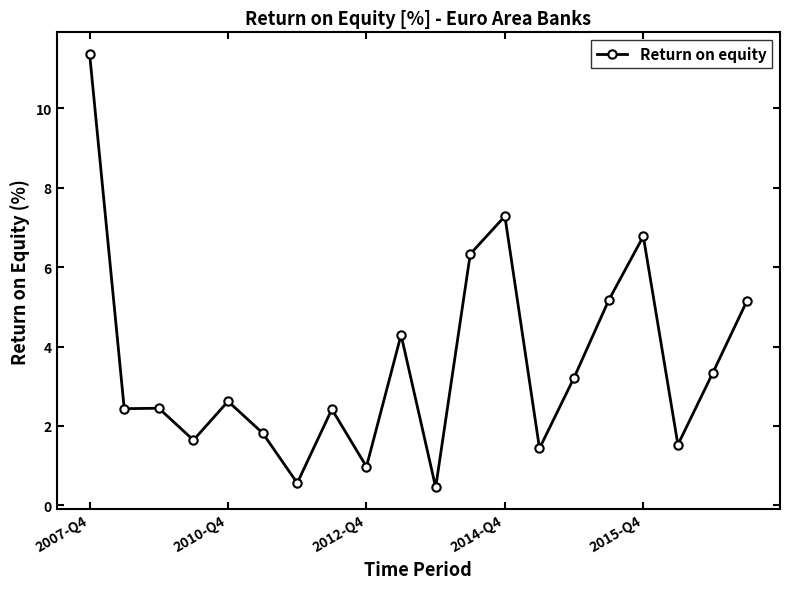

How many distinct data groups are displayed?

1